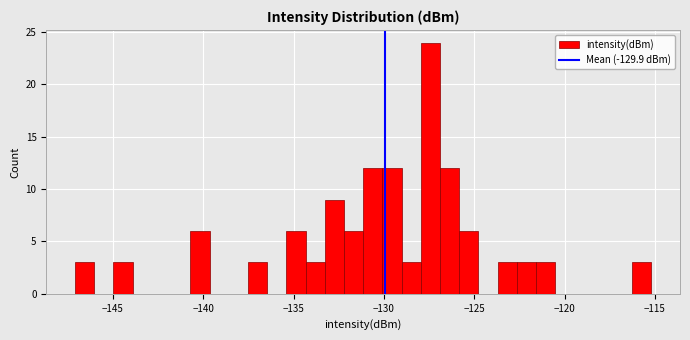

Read against the x-axis, roughly where is the centre of the tallest bar?

-127.5